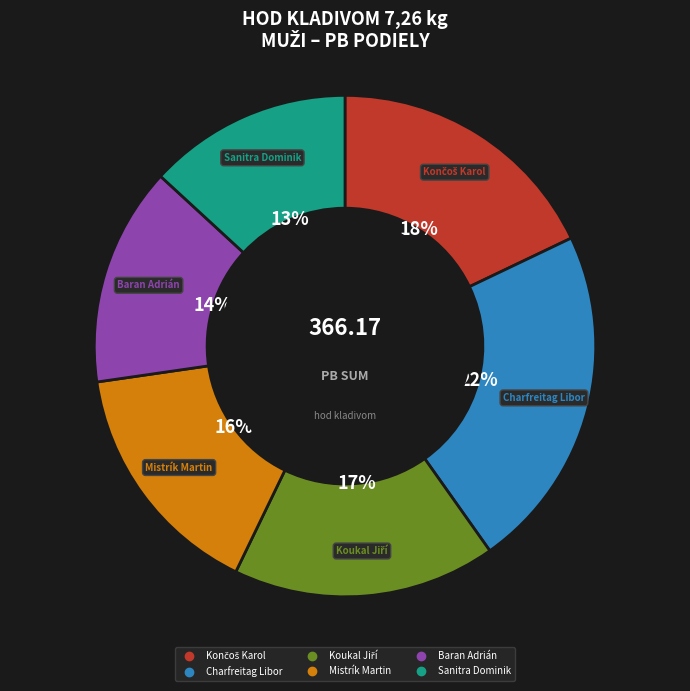

What percentage is the Baran Adrián slice, to the nearest percent?

14%